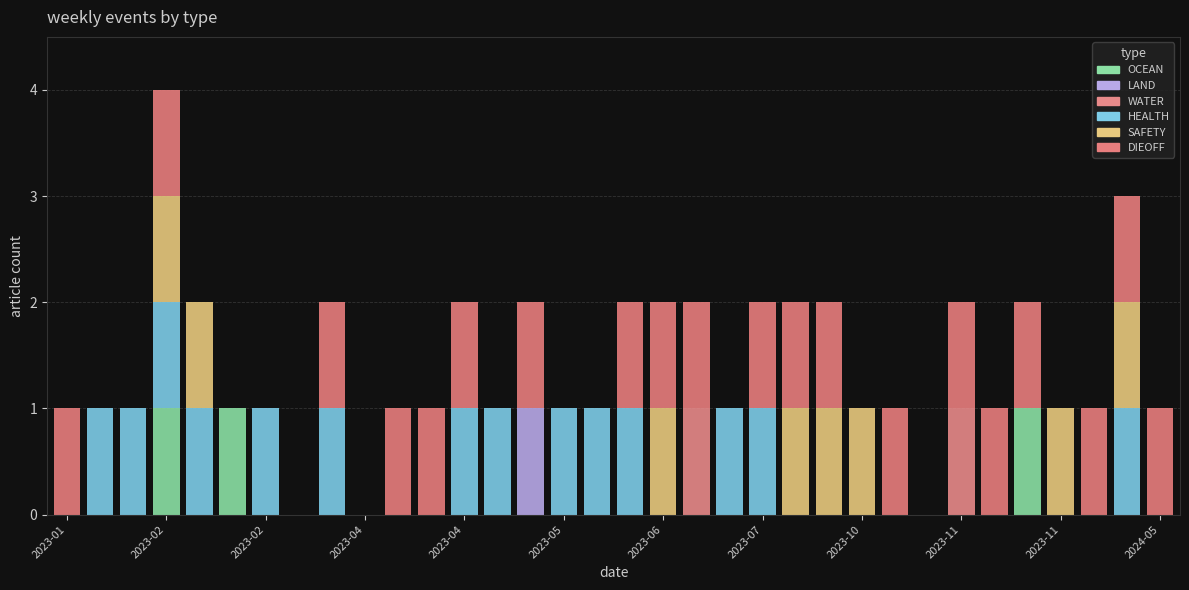

At how many categories does at least one series exceed 0?

31